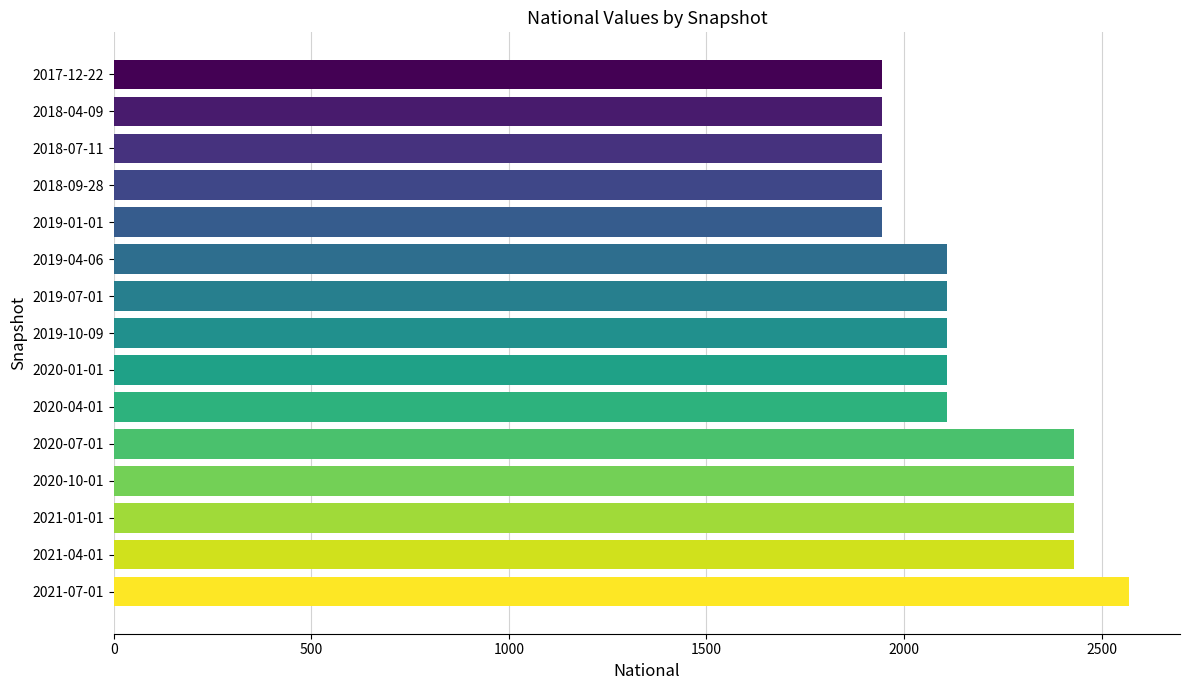

What is the ratio of the value at 2018-04-09 to the value at 2019-04-06?

0.9